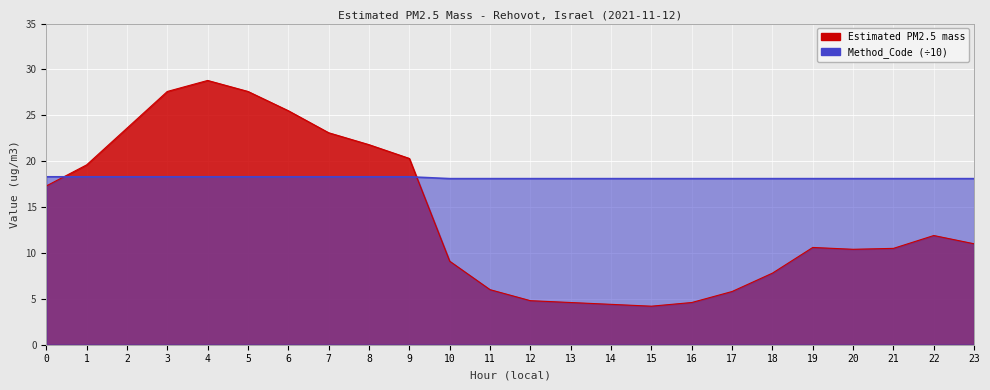

List the labels in order of Estimated PM2.5 mass value, smallest first.

15, 14, 13, 16, 12, 17, 11, 18, 10, 20, 21, 19, 23, 22, 0, 1, 9, 8, 7, 2, 6, 3, 5, 4